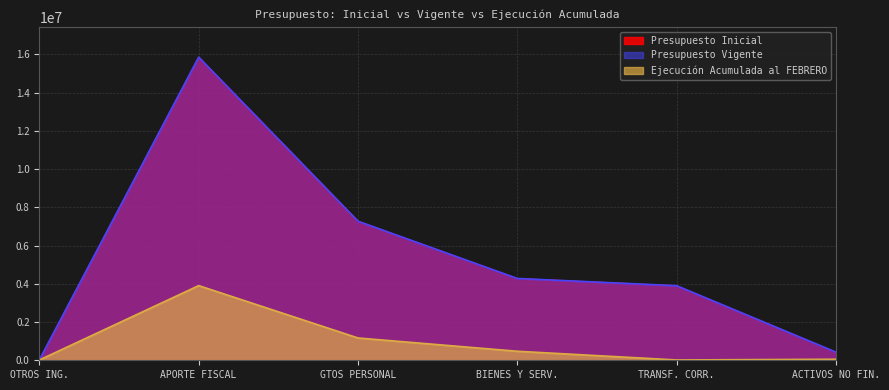

Does the chart display data point markers on the line(s)?

No